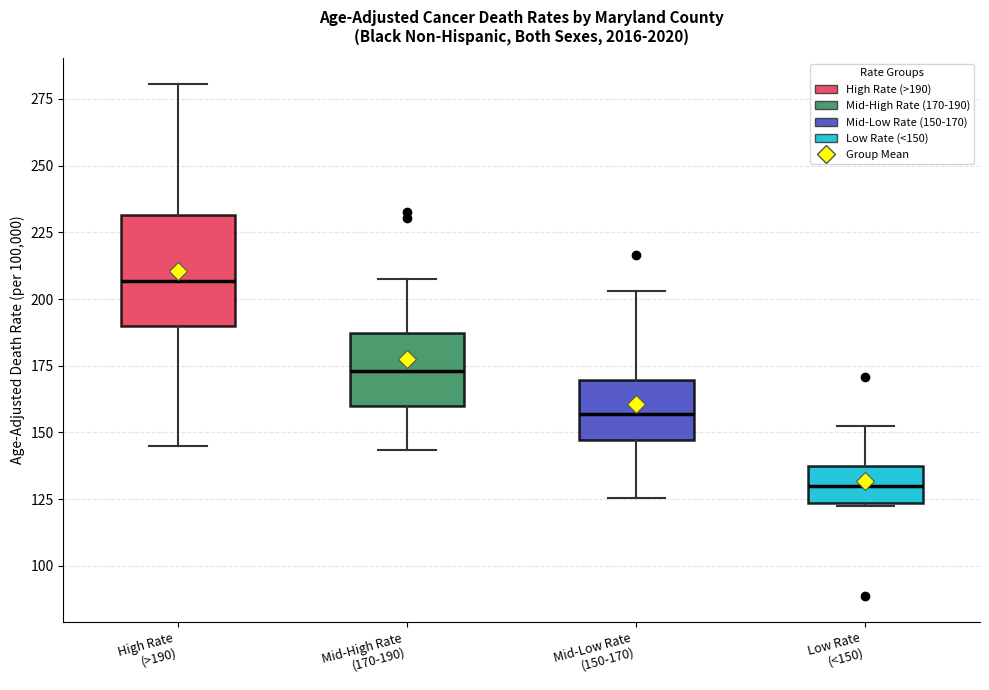

Which box's median line is the lowest?

Low Rate (<150)